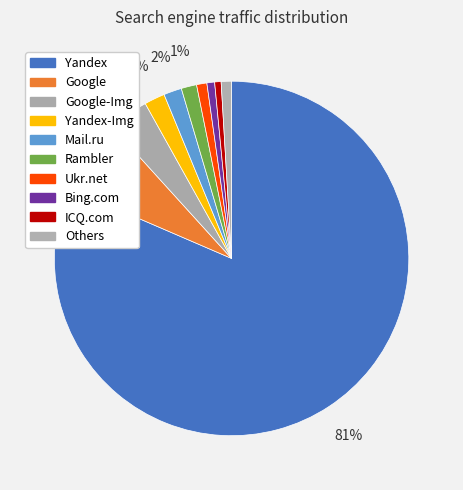

How many slices are in this pie chart?

10